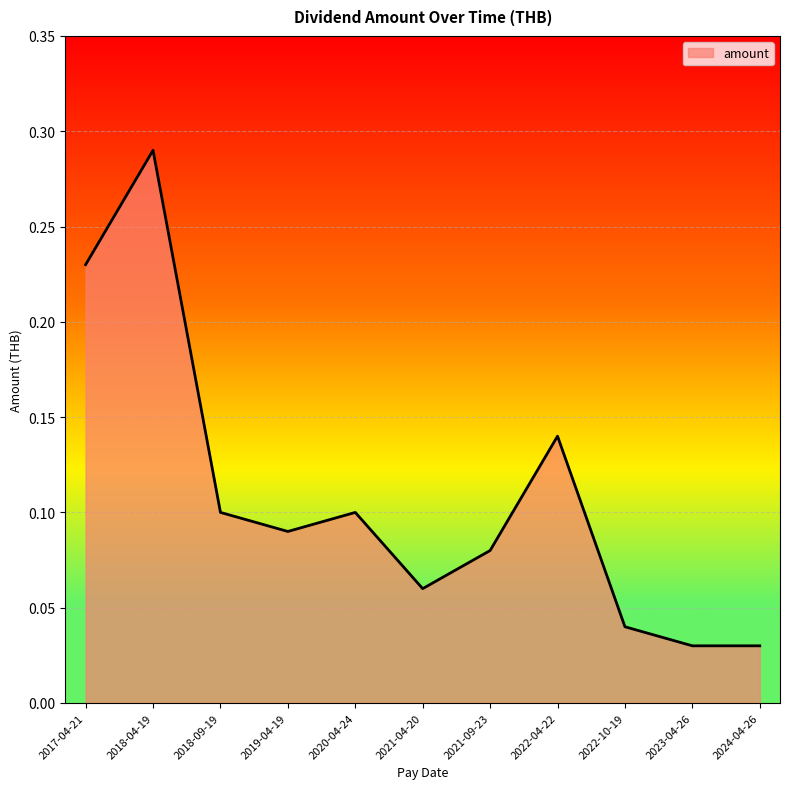

Which label corresponds to the largest value in the chart?

2018-04-19